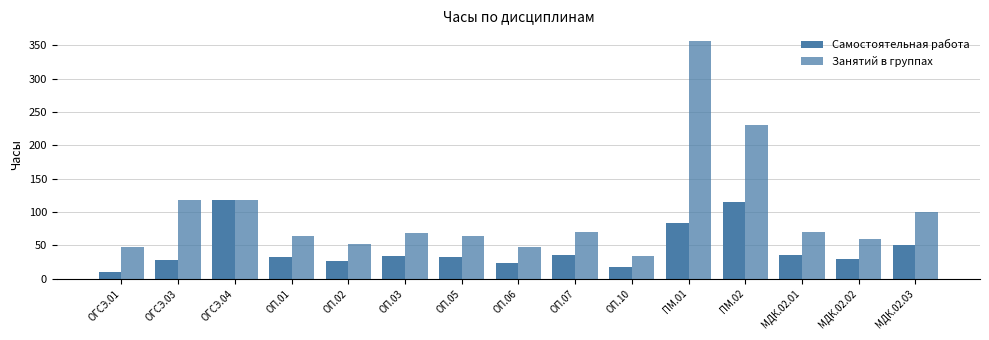

The value of Самостоятельная работа at ПМ.02 is 190. True or false?

False